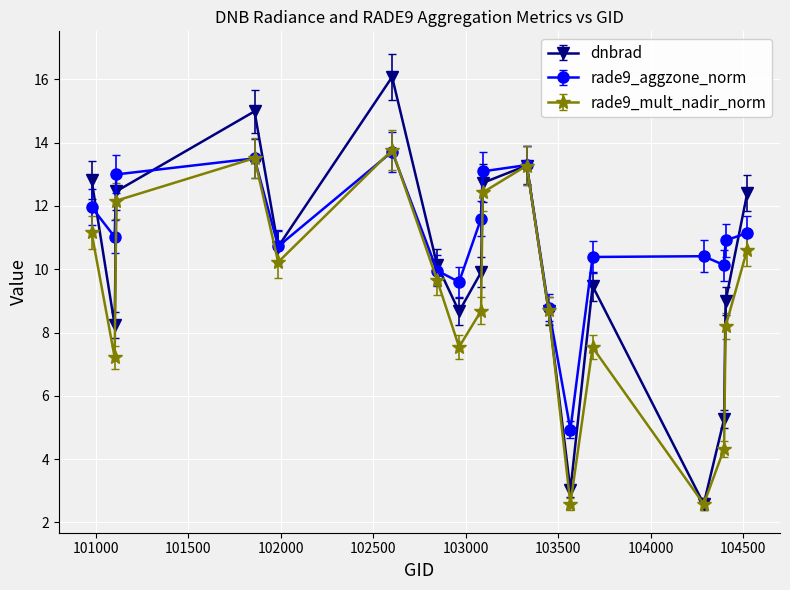

What is the smallest value displayed?

2.6